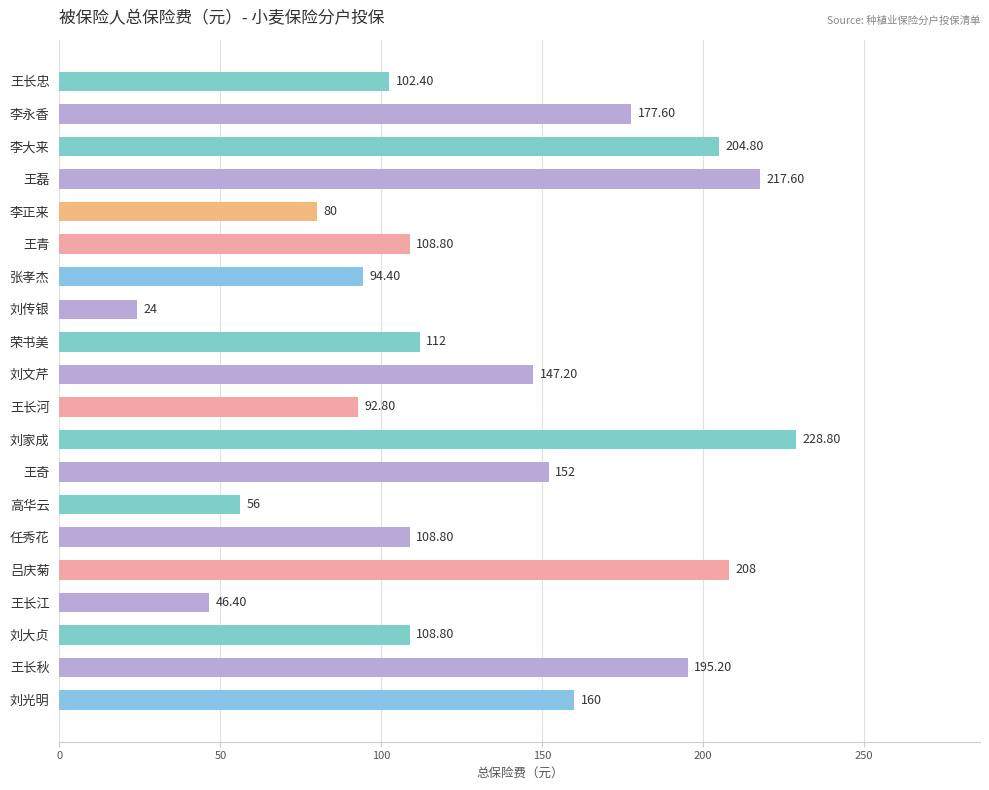

What is the ratio of the value at 王长秋 to the value at 李大来?

1.0